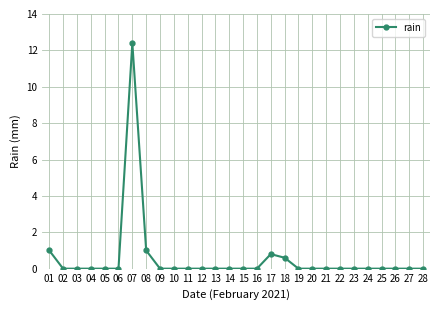

The value at 20 is 0.0. True or false?

True